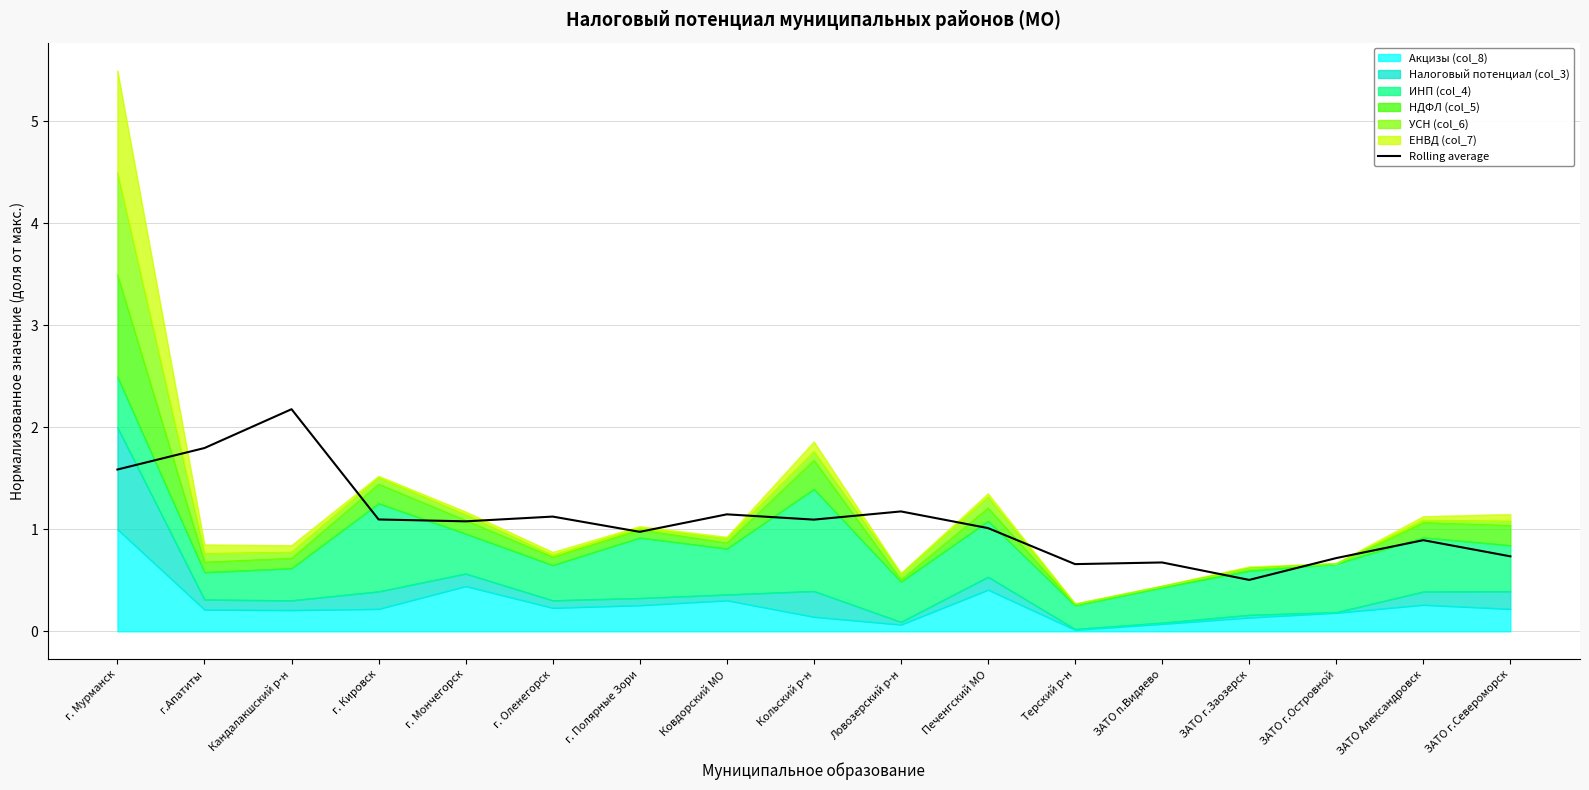

What is the label of the 13th point from the left?

ЗАТО п.Видяево